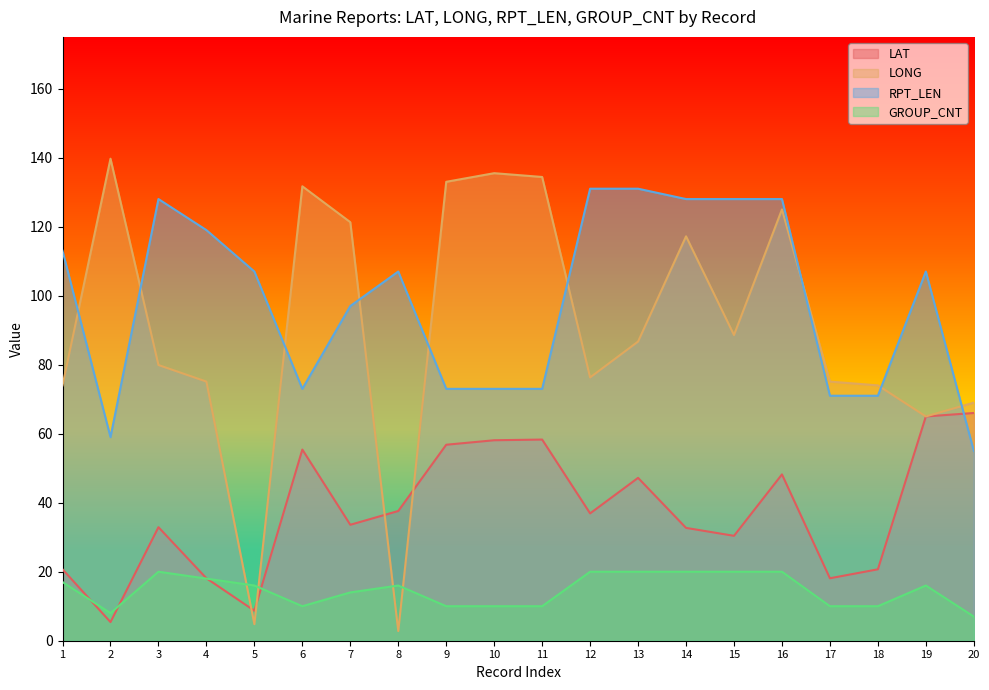

Does the chart display data point markers on the line(s)?

No